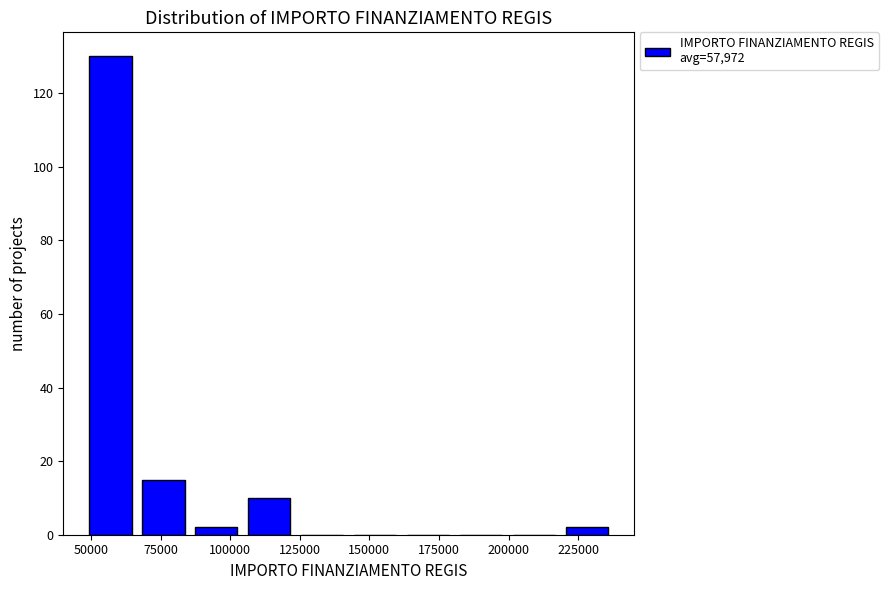

Around what value on the x-axis is the tallest bar? Give the approximate position of its centre, as read against the axis.

55000